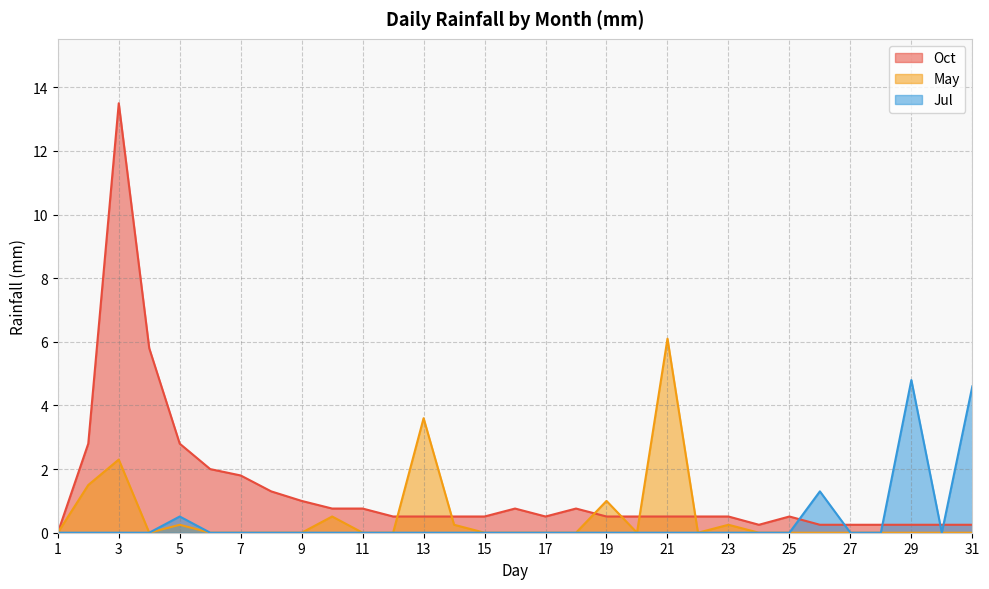

Where do May and Oct first cross each other?

12 and 13